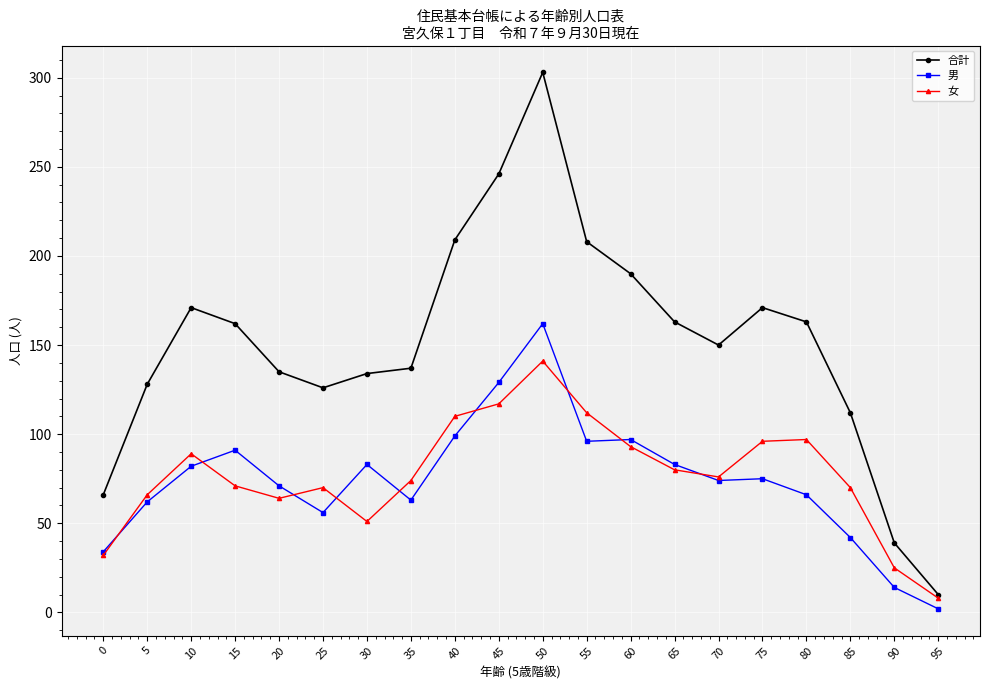

What is the value of the 男 point at the 19th from the left?

14